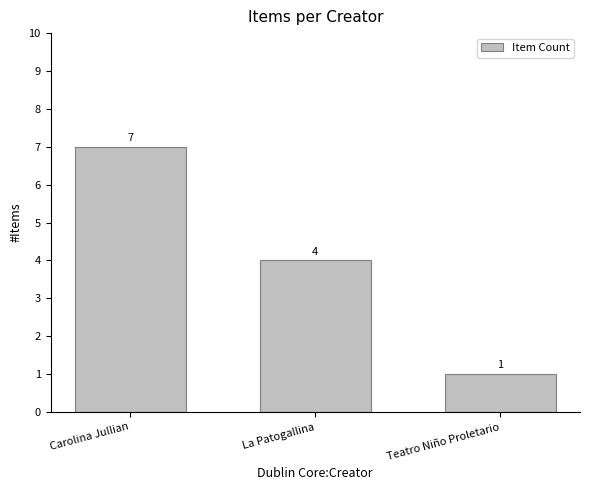

Does the chart contain any negative values?

No